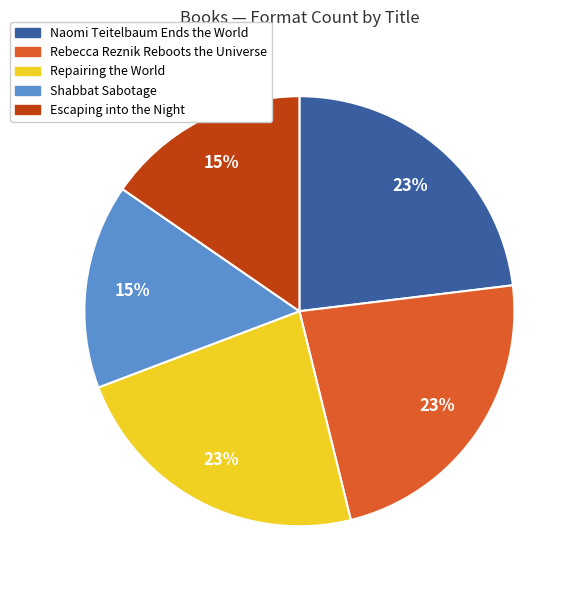

Is it true that Escaping into the Night is 29% of the pie?

False